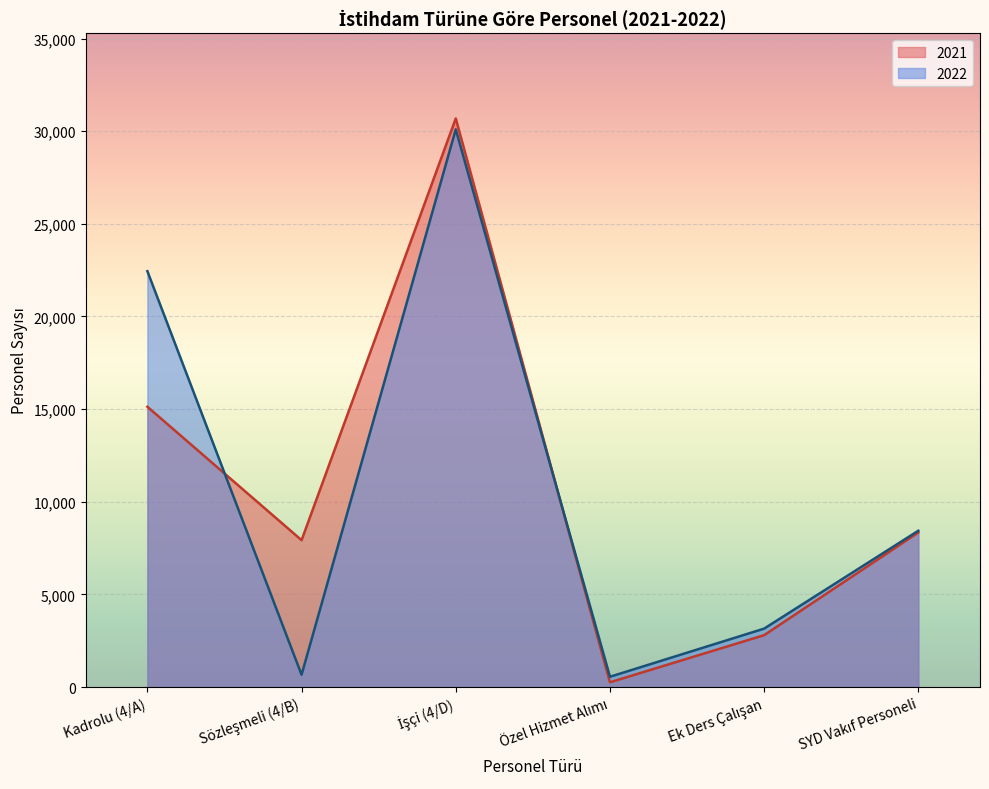

In 2022, how many points are higher than both neighbors (excluding endpoints)?

1